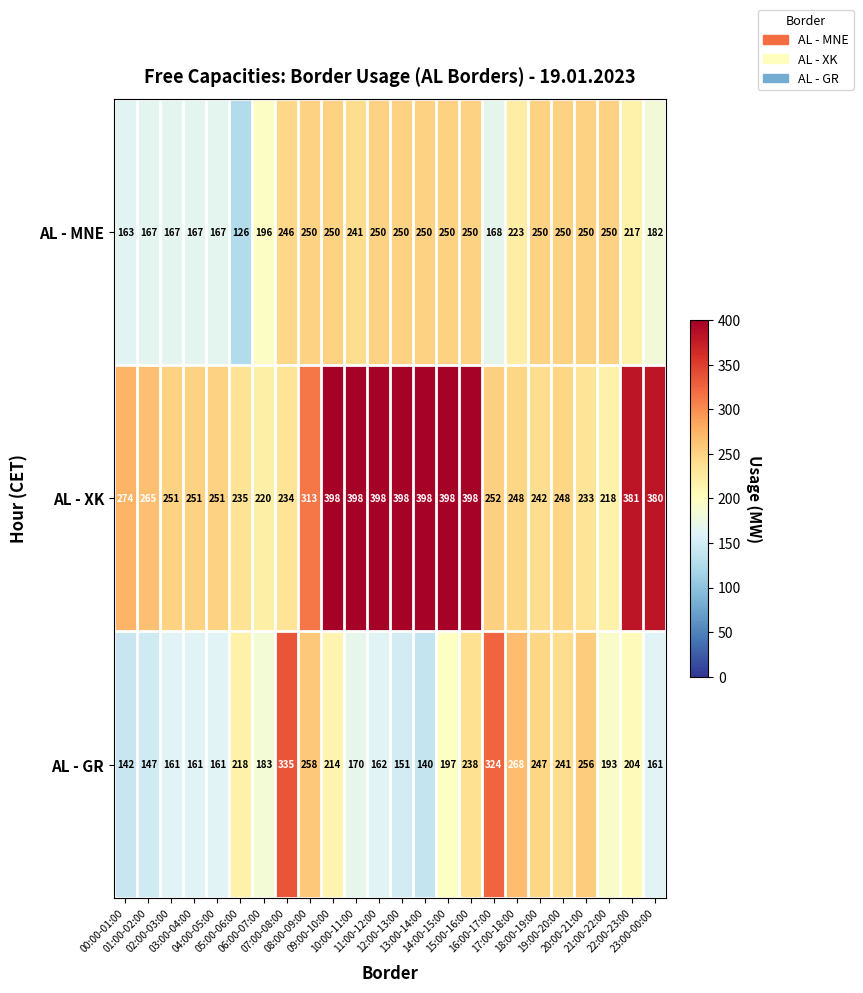

At 09:00-10:00, list the series in order from largest to smallest.

AL - XK, AL - MNE, AL - GR